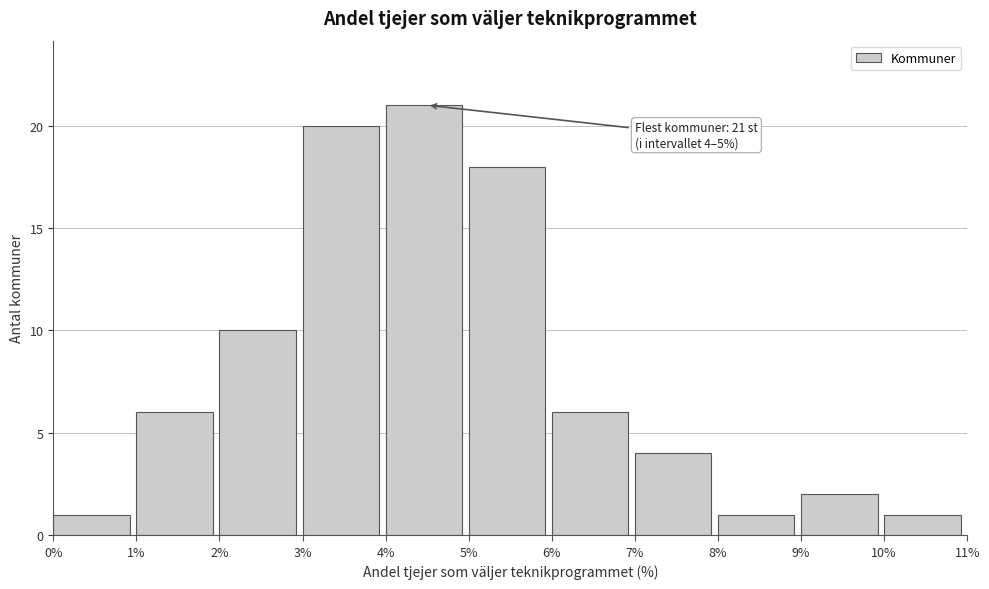

Over which range of the x-axis is the bar tallest?

4% to 5%